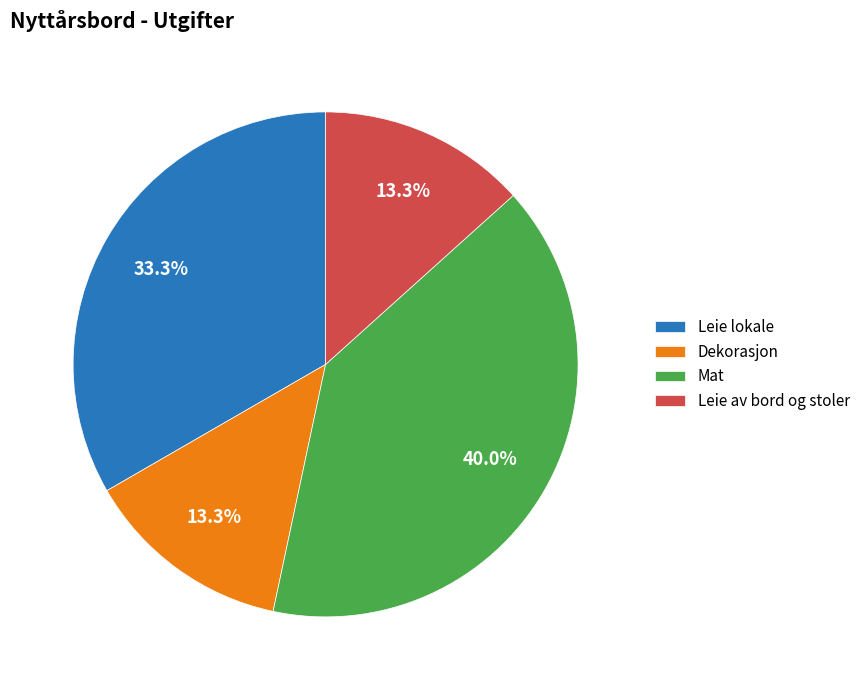

Combined, do Dekorasjon and Leie av bord og stoler account for over 50%?

No